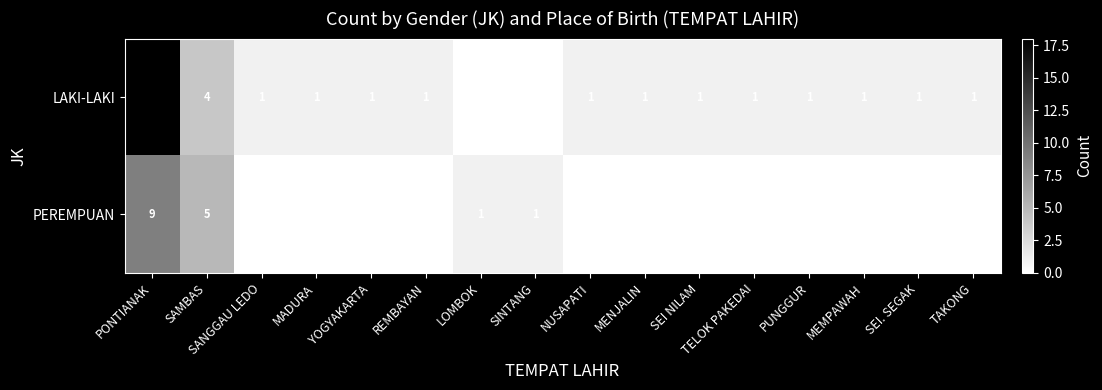

True or false: LAKI-LAKI has a value of 2 at REMBAYAN.

False